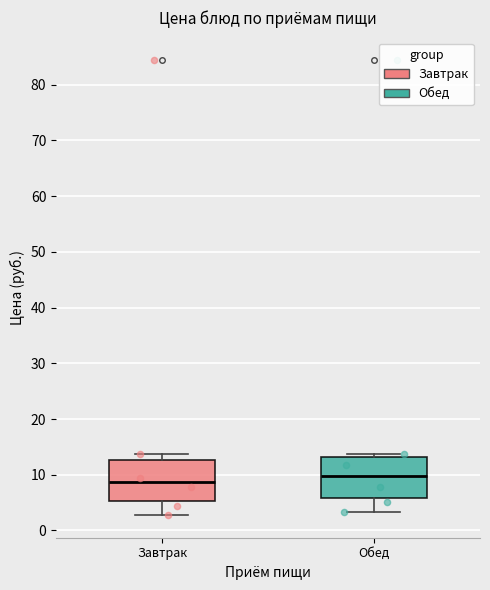

Where is the lower edge of the box for Обед on the y-axis? The values are not printed on the chart, so give them approximately, as read against the axis.

6